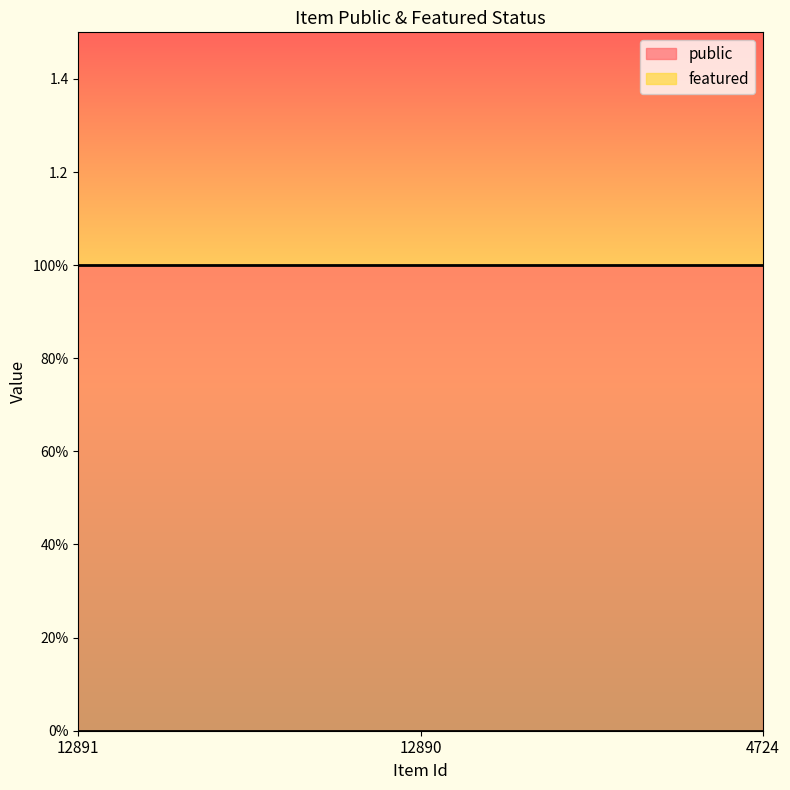

Reading right to left, what are all the values shown in this chart?

public: 1	1	1
featured: 0	0	0